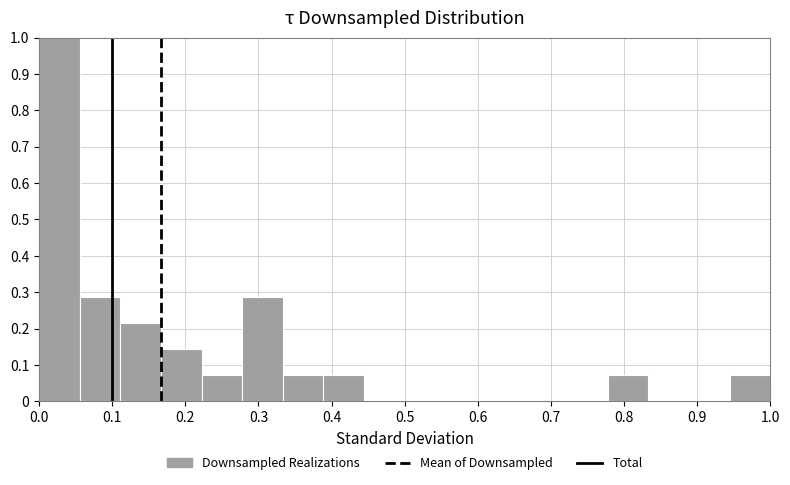

How tall is the bar that spans 0.94 to 1.00 on the x-axis? Neither the bar edges nor the heights are printed on the chart, so give them approximately, as read against the axes.

0.07